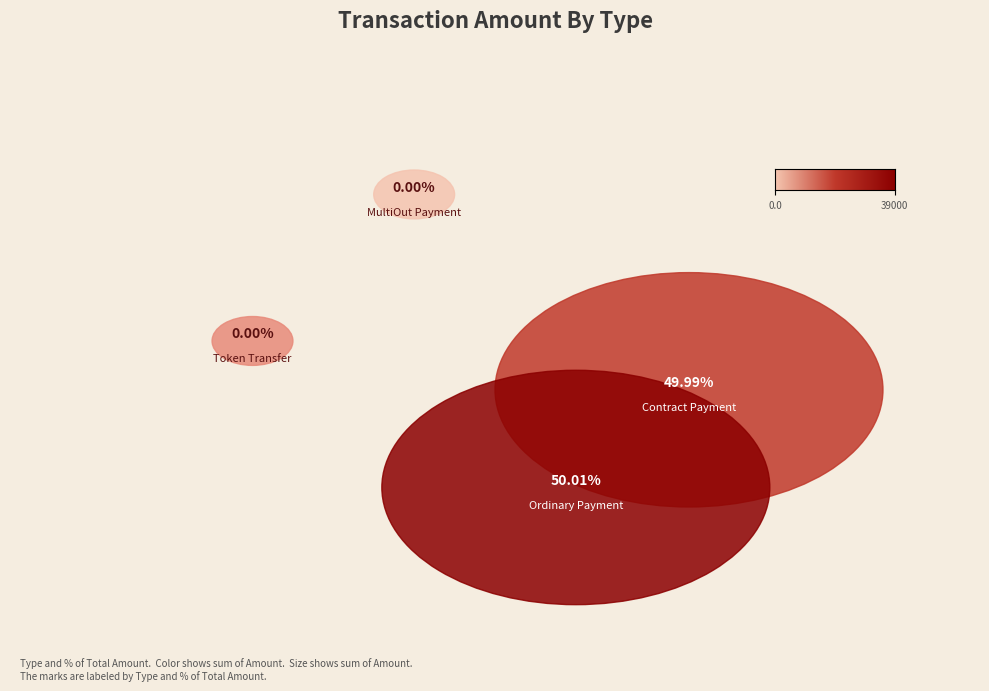

To the nearest percent, what percentage of the pie is 68388?

50%